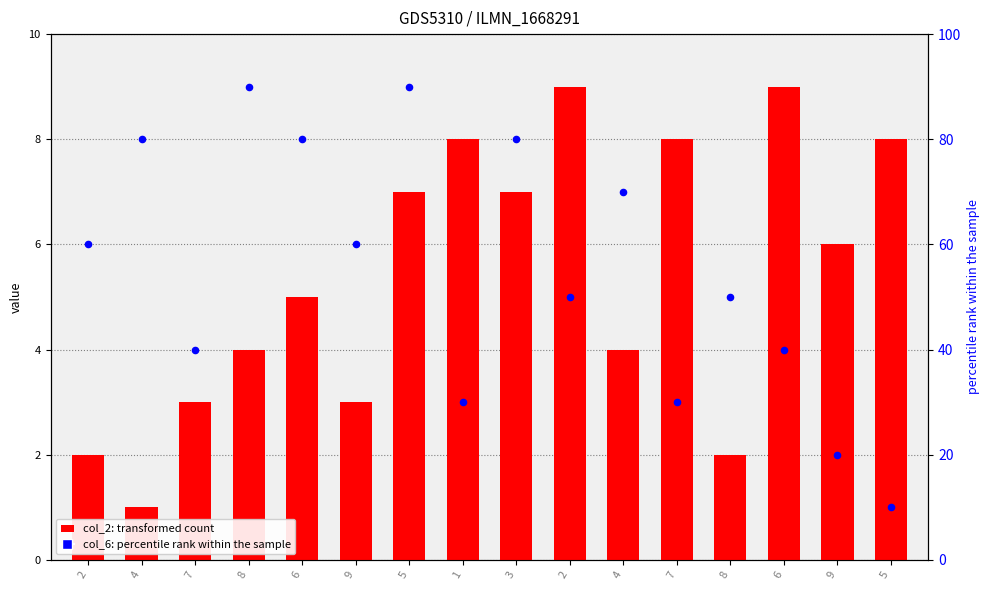

What are all the series names shown in the legend?

col_2 (transformed count), col_6 (percentile rank)